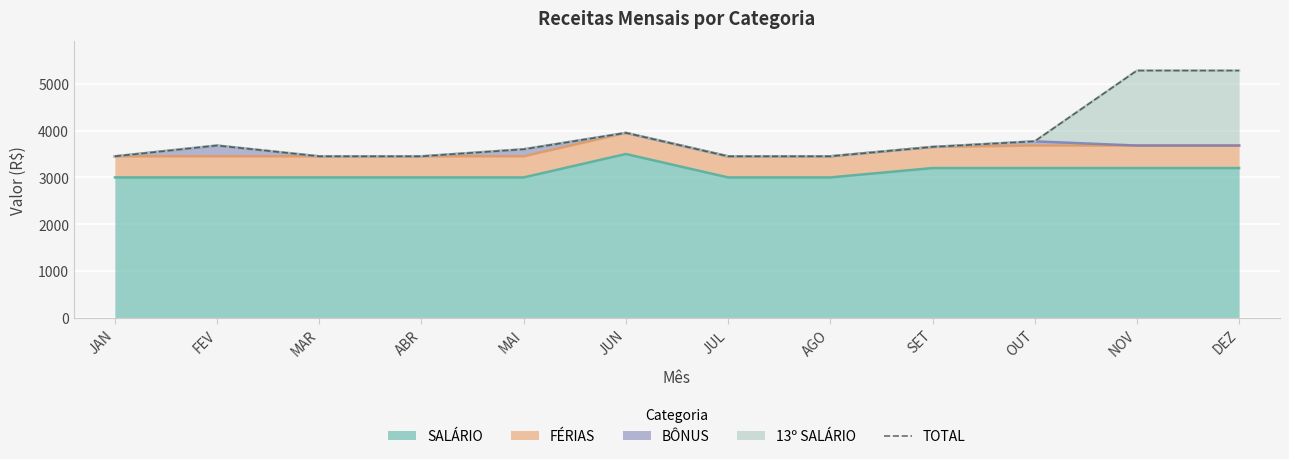

What is the value of the 7th point from the left?

3450